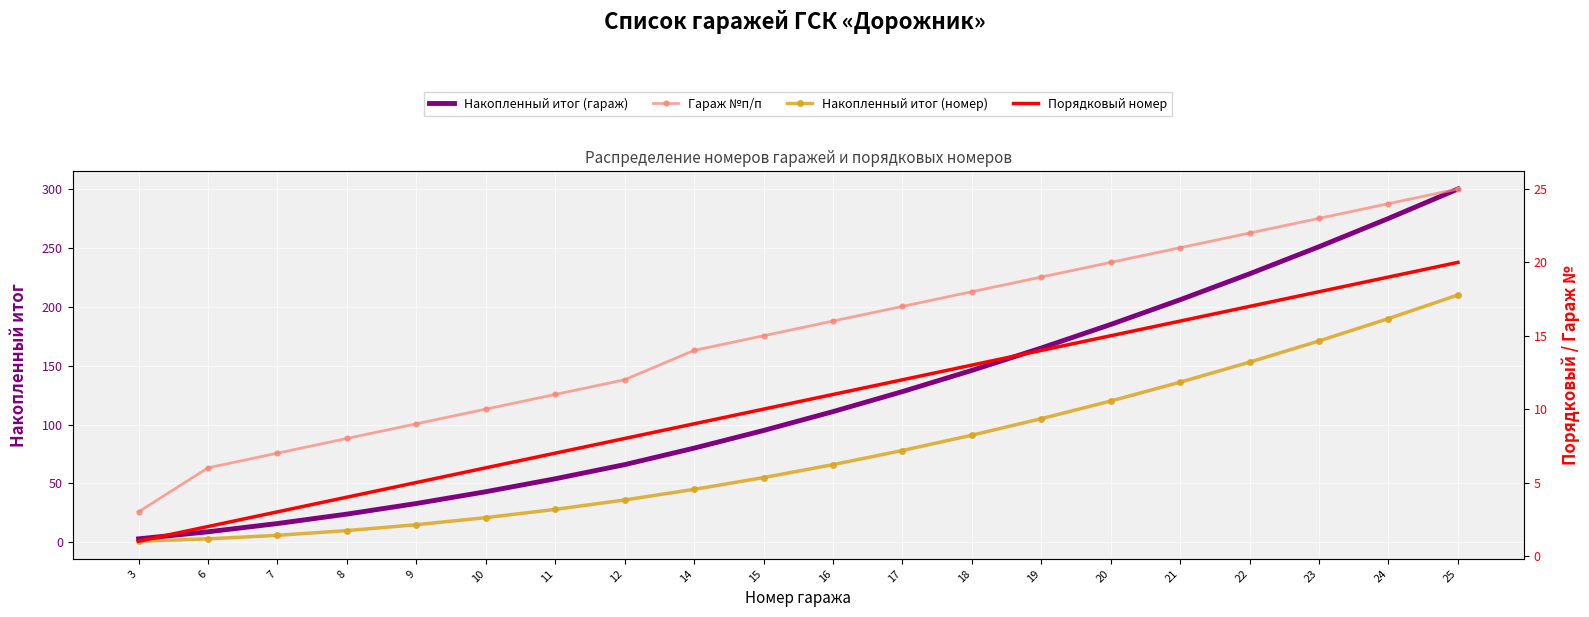

Which has a higher value, 21 or 23?

23